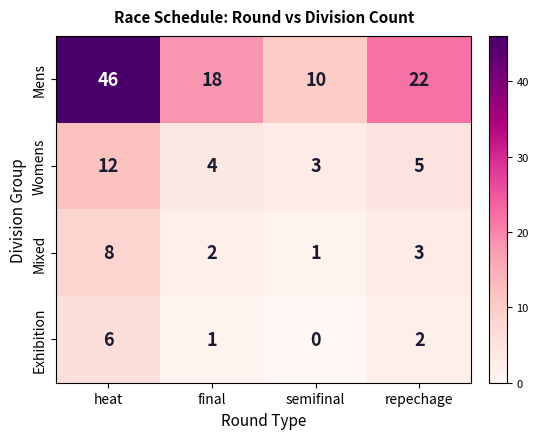

At which label is Exhibition closest to 3?

repechage